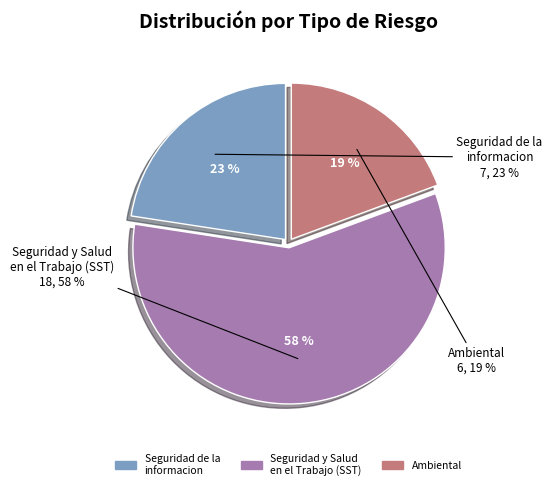

Is Ambiental the majority of the pie?

No